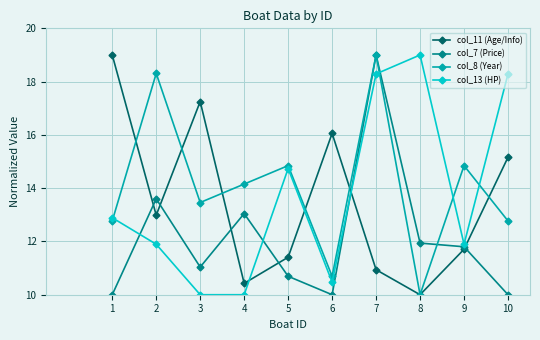

What is the average value of the col_7 (Price) series?

12.1